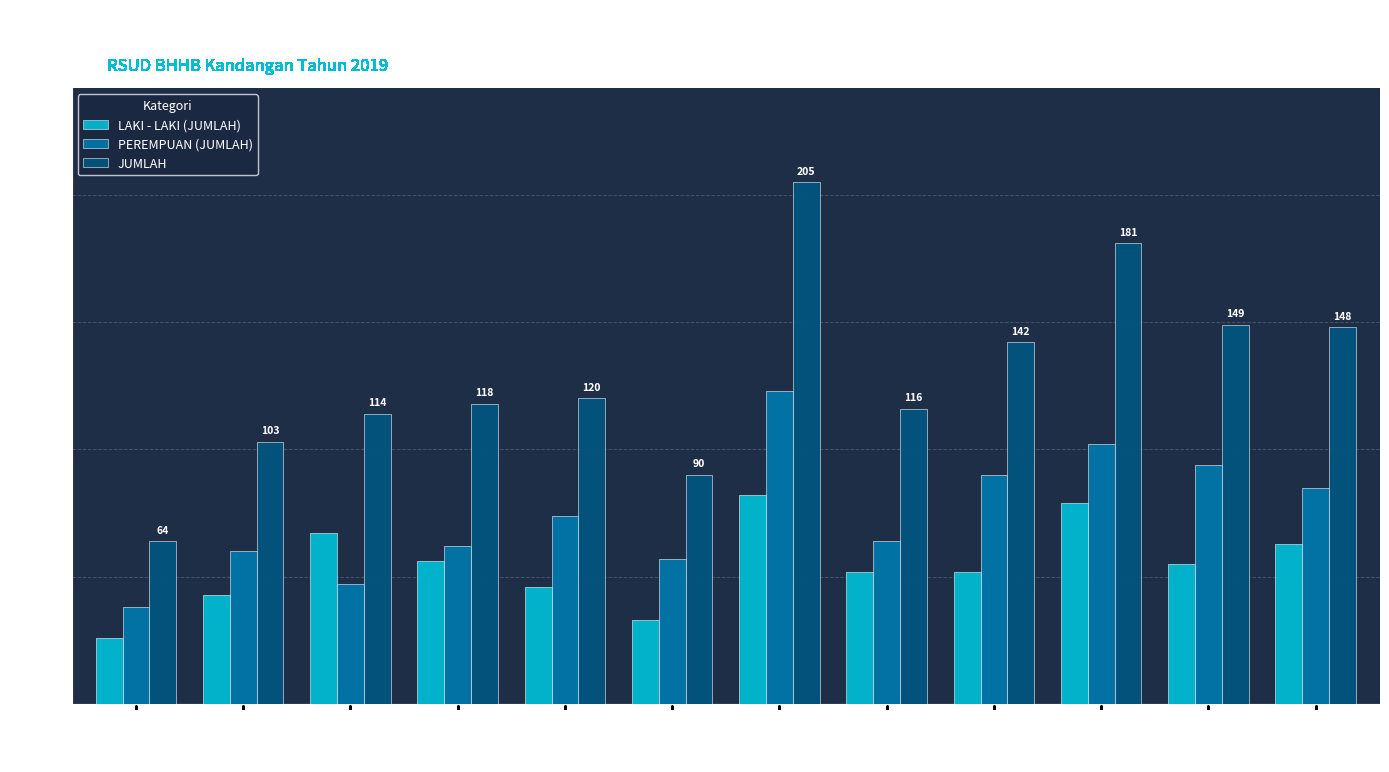

What is the sum of all JUMLAH values?

1550